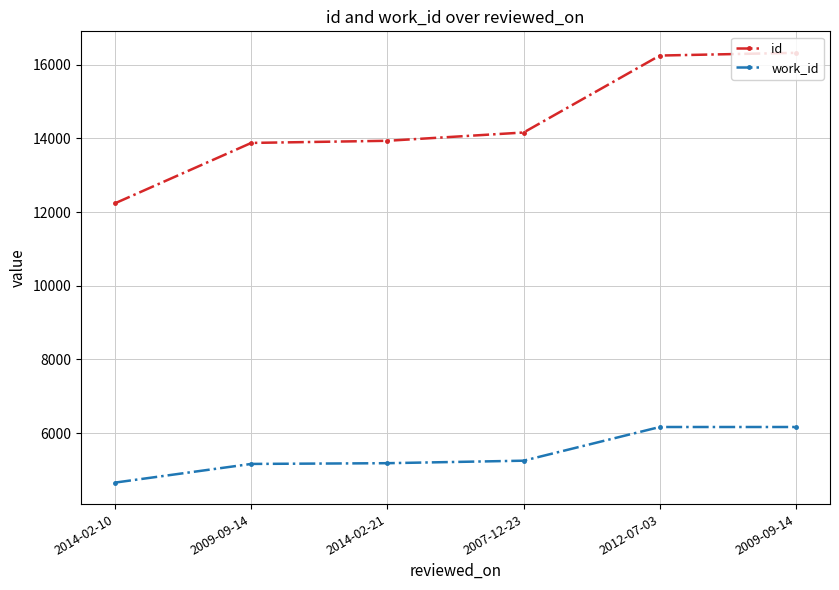

True or false: id and work_id cross at least once.

False